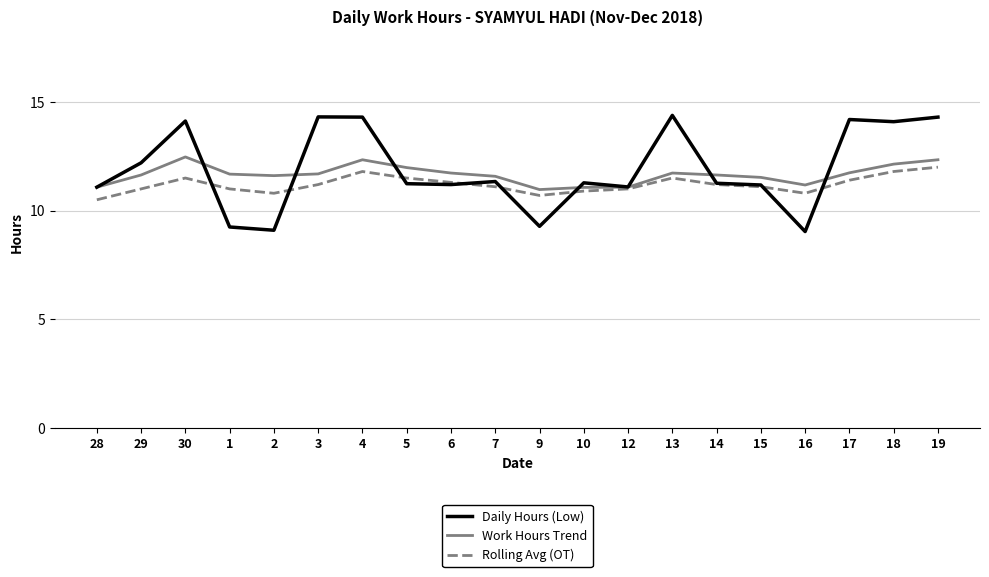

Which series has the largest total across all categories?

Daily Hours (Low)